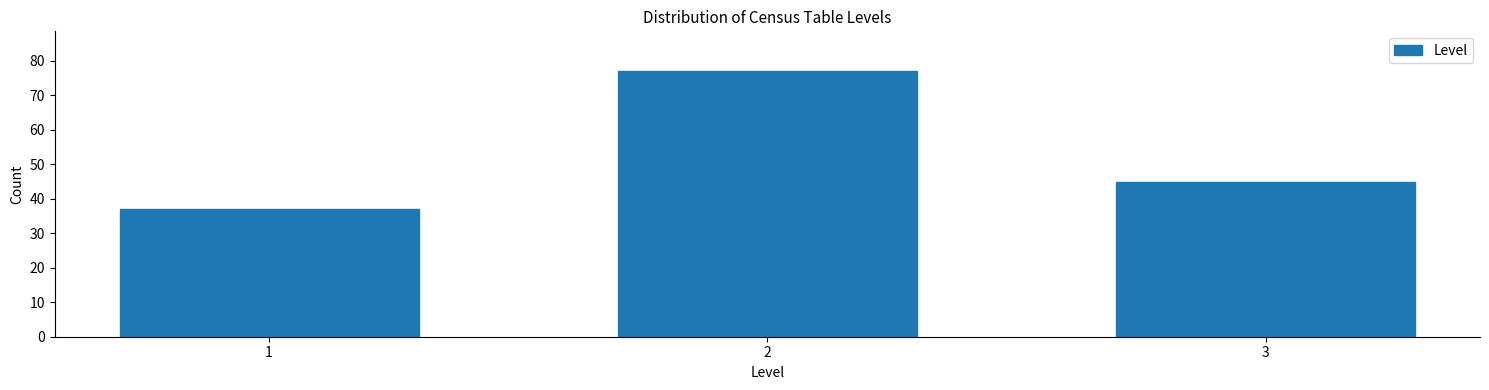

Reading left to right, list all the values displayed in this chart.

1=37	2=77	3=45